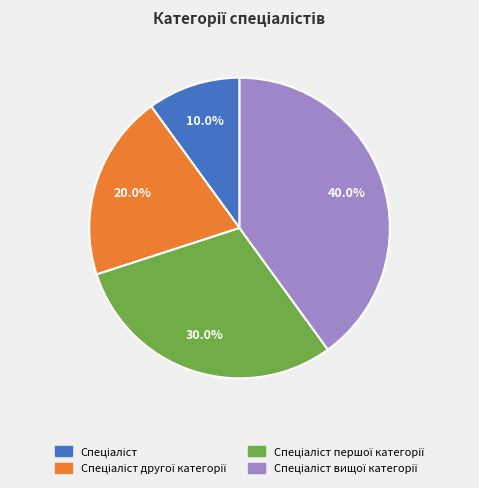

Is there a majority slice in this chart?

No